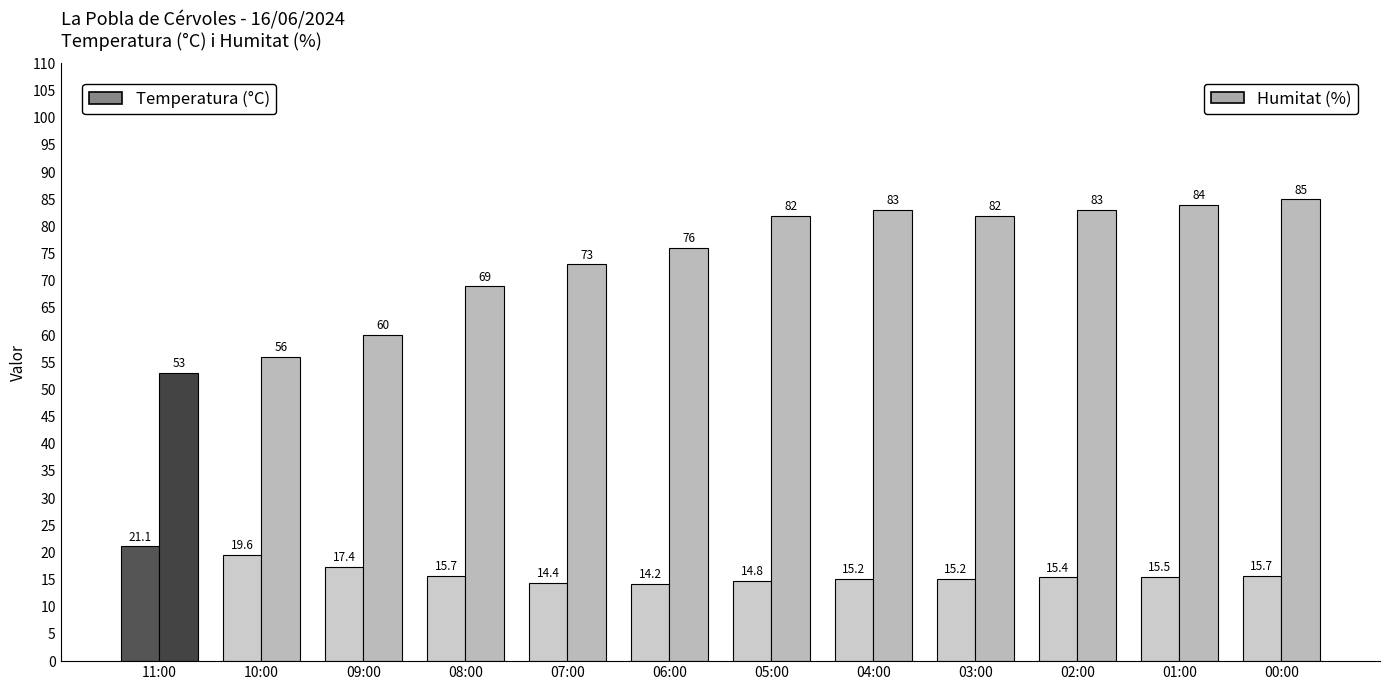

Read the Humitat (%) value at 08:00.

69.0